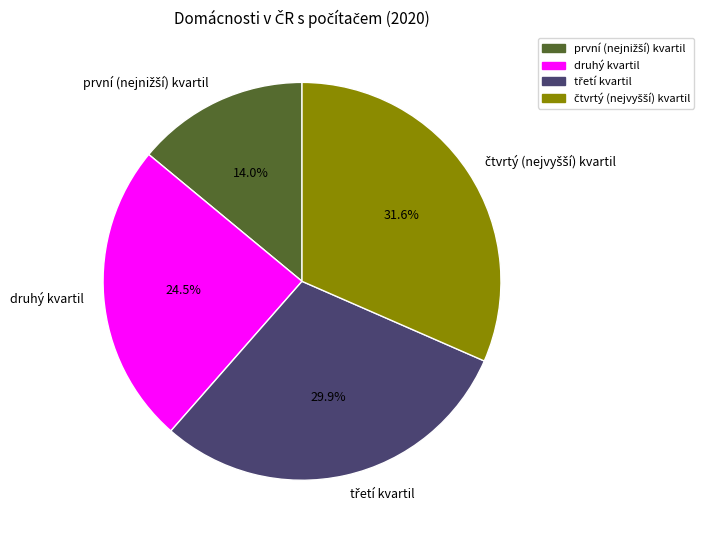

Does any single category account for the majority?

No